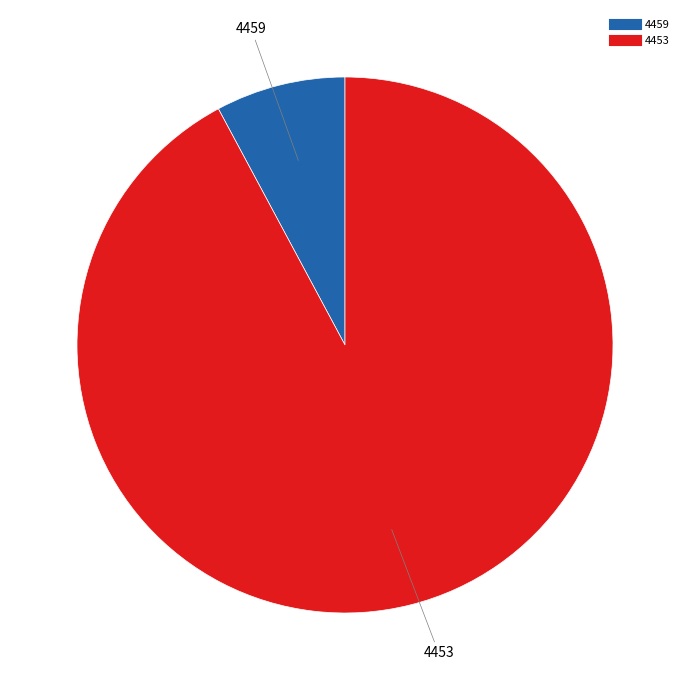

True or false: 4459 accounts for 8% of the total.

True